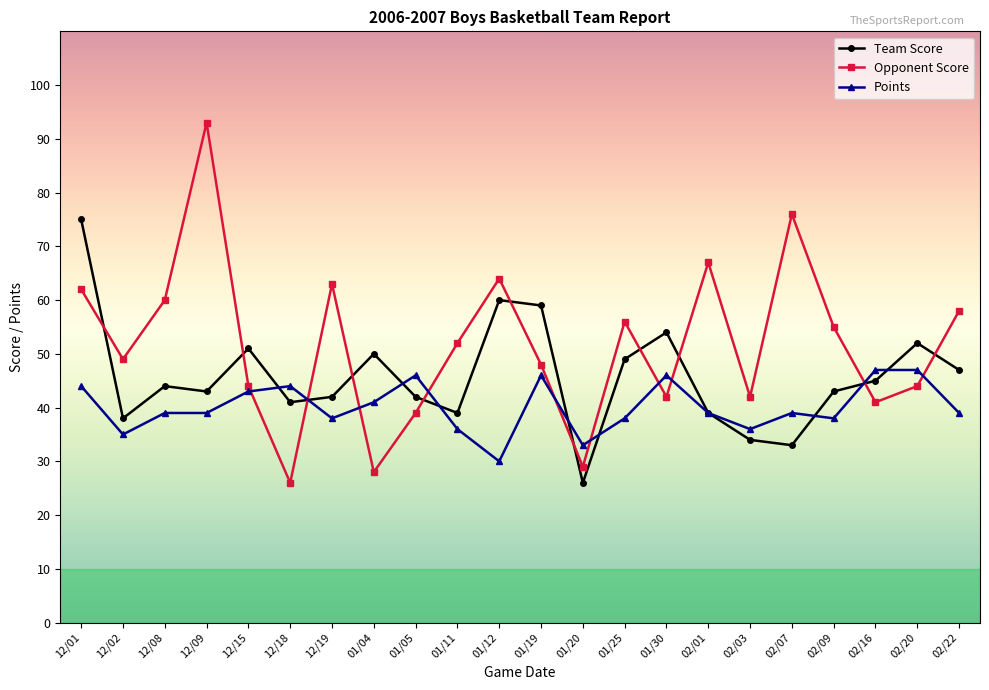

How many interior local valleys does the Team Score series have?

6